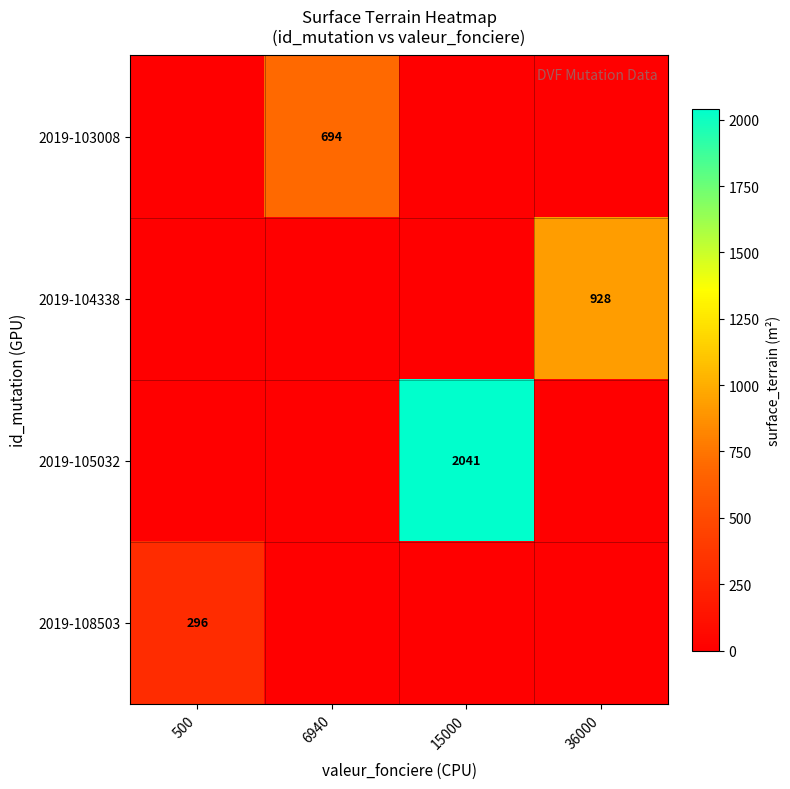

At which category is the sum across all series the highest?

15000